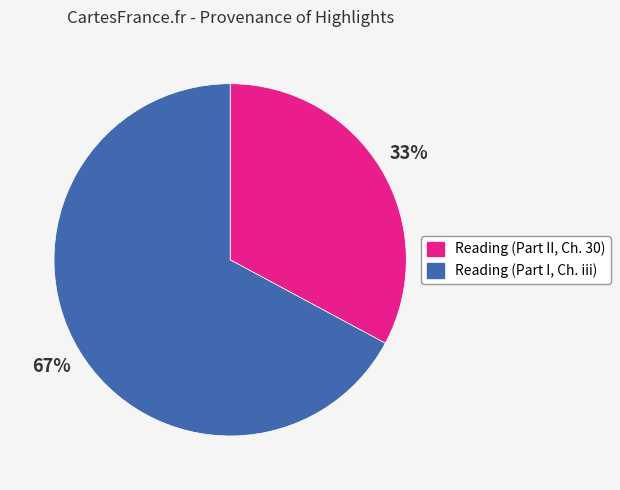

Do Reading (Part I, Ch. iii) and Reading (Part II, Ch. 30) together represent more than half of the pie?

Yes